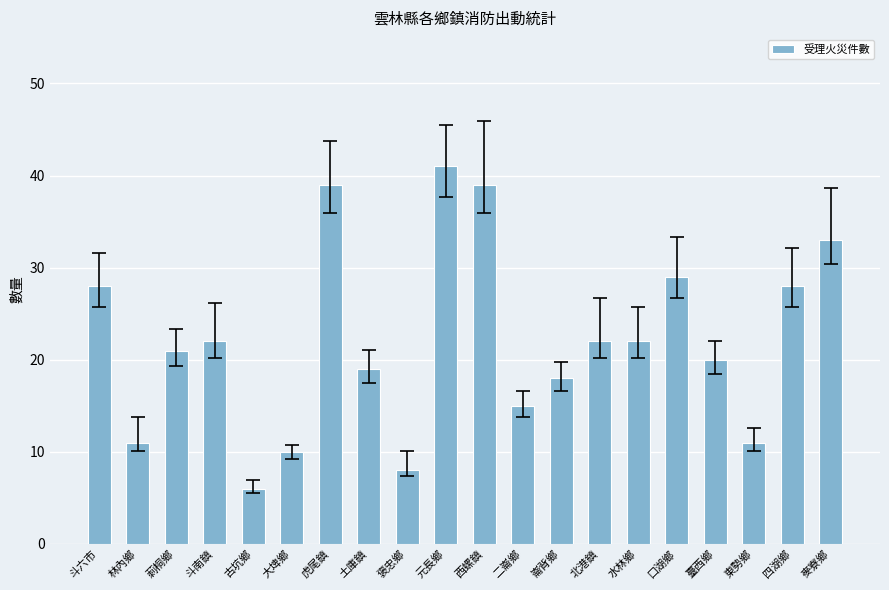

What is the difference between the values at 口湖鄉 and 大埤鄉?

19